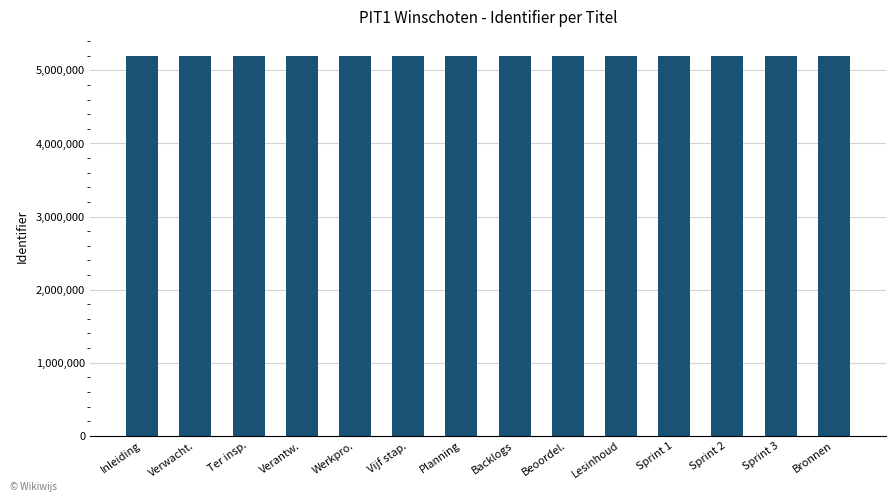

The chart shows a value of 5199078 at Sprint 2. True or false?

True